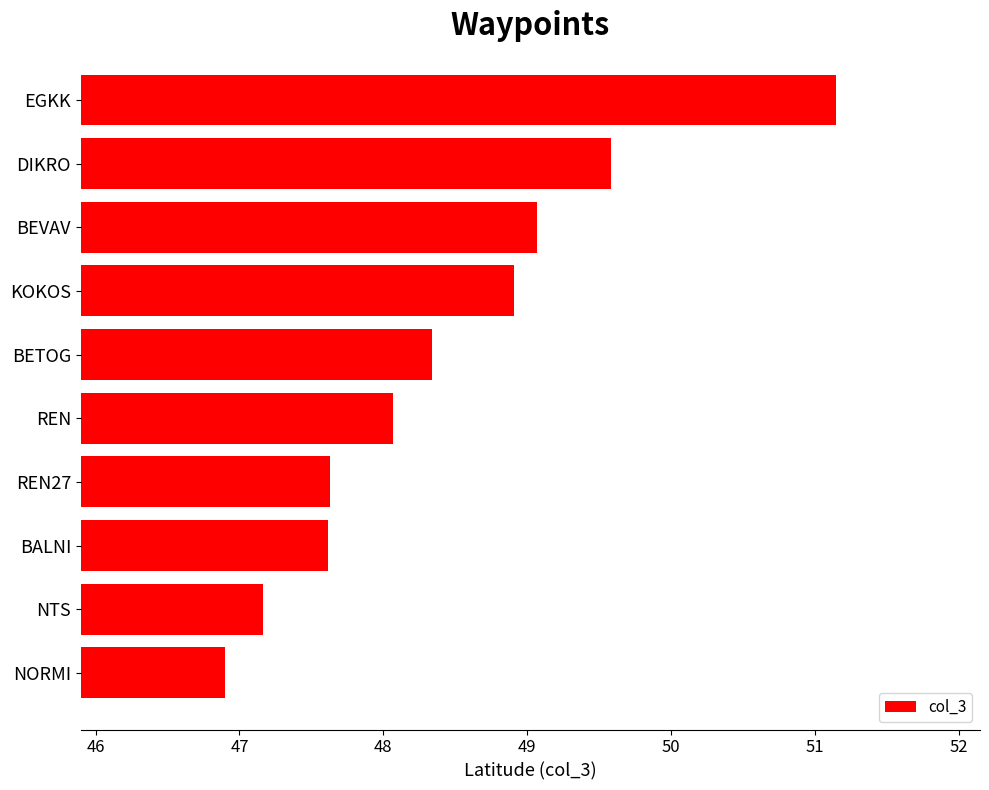

What is the sum of all values?

484.4